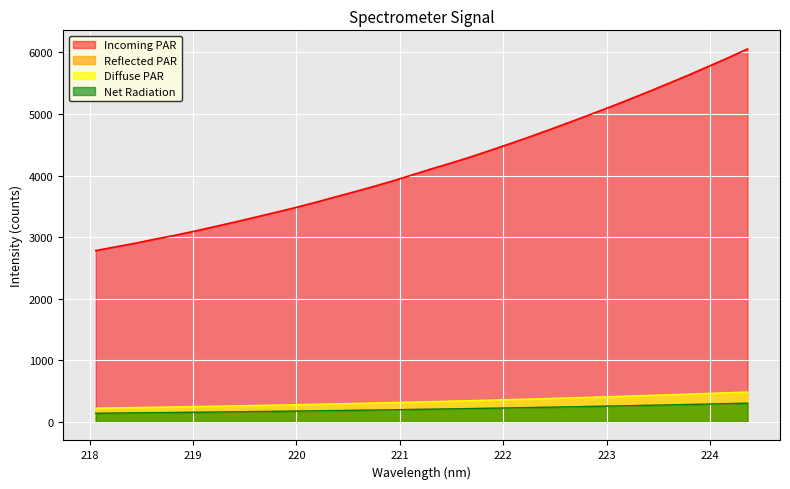

Rank the categories by value from highest to lowest.

224.3616, 224.1709, 223.9802, 223.7895, 223.5987, 223.408, 223.2172, 223.0264, 222.8355, 222.6447, 222.4538, 222.263, 222.0721, 221.8812, 221.6902, 221.4993, 221.3083, 221.1174, 220.9264, 220.7354, 220.5444, 220.3533, 220.1623, 219.9712, 219.7801, 219.589, 219.3979, 219.2067, 219.0156, 218.8244, 218.6332, 218.442, 218.2508, 218.0596